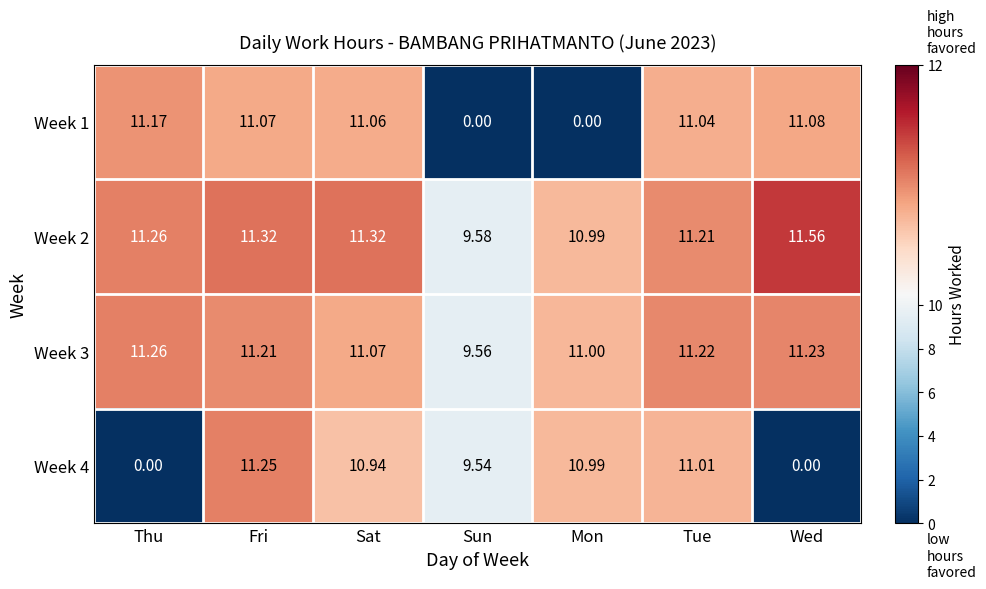

What is the greatest value displayed?

11.6